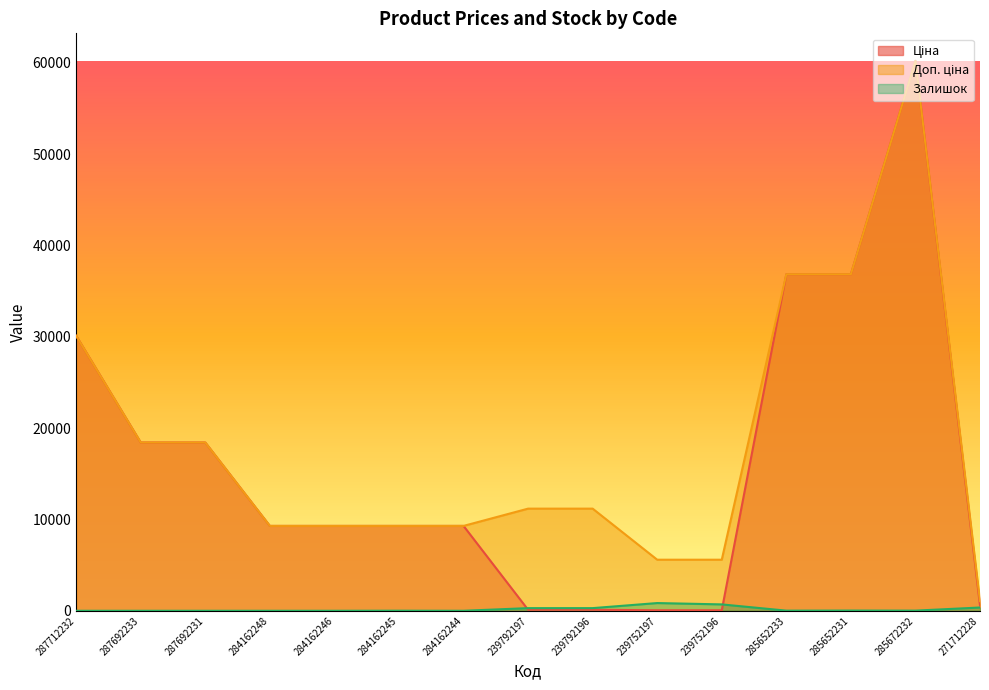

Where is the first local minimum for Залишок?

284162244